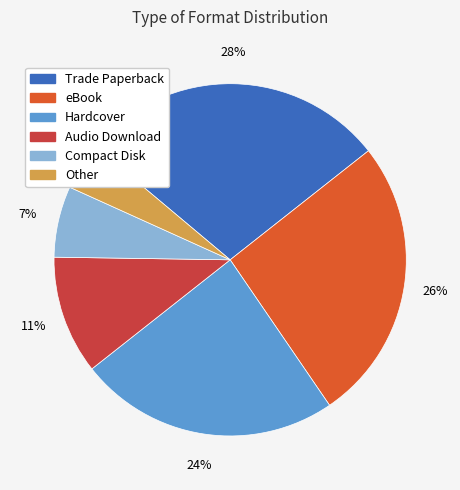

Which slice is the smallest?

Other